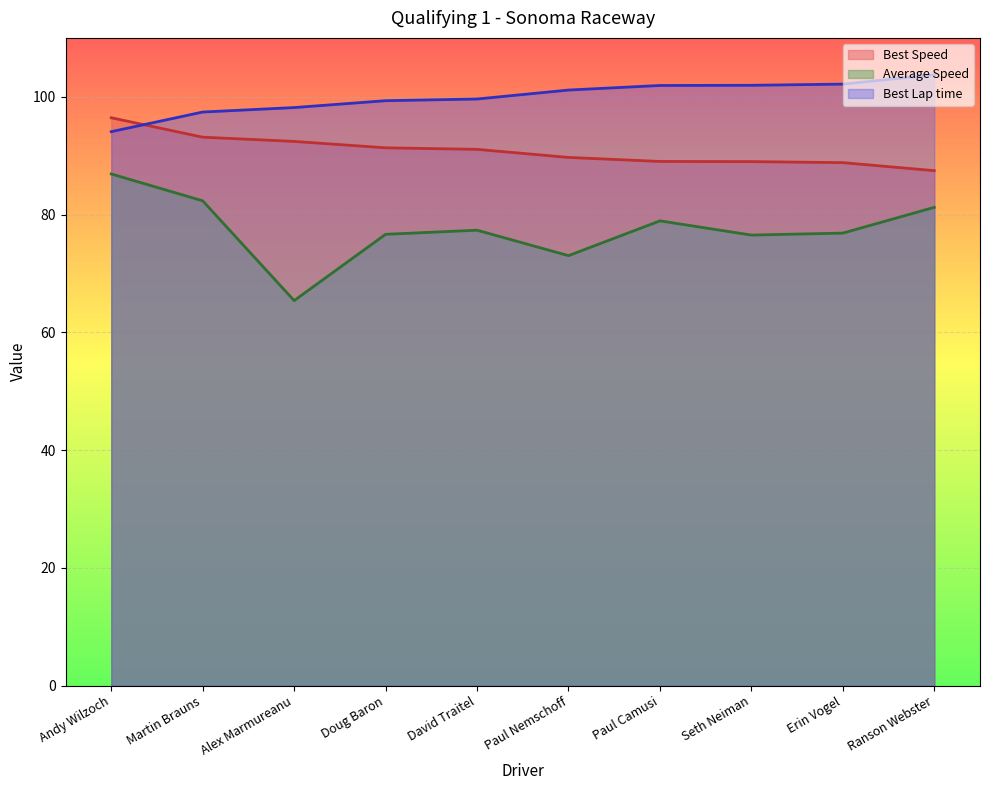

What position from the right is David Traitel?

6